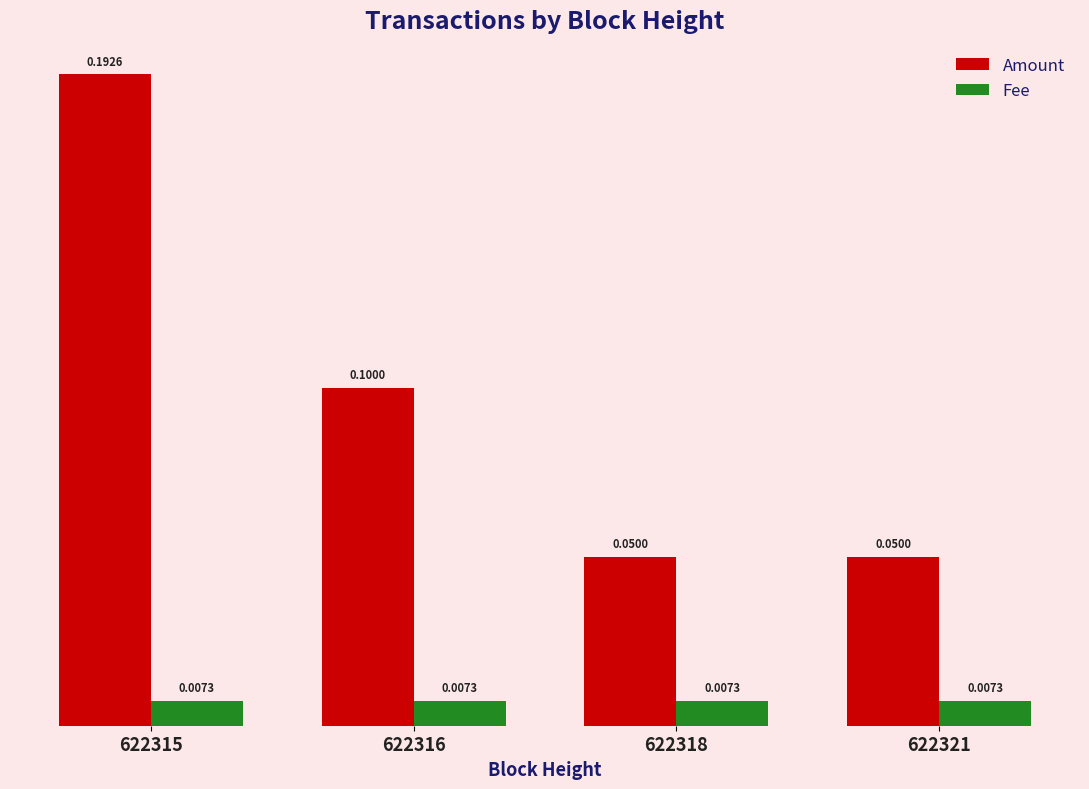

Which series has the widest spread of values?

Amount